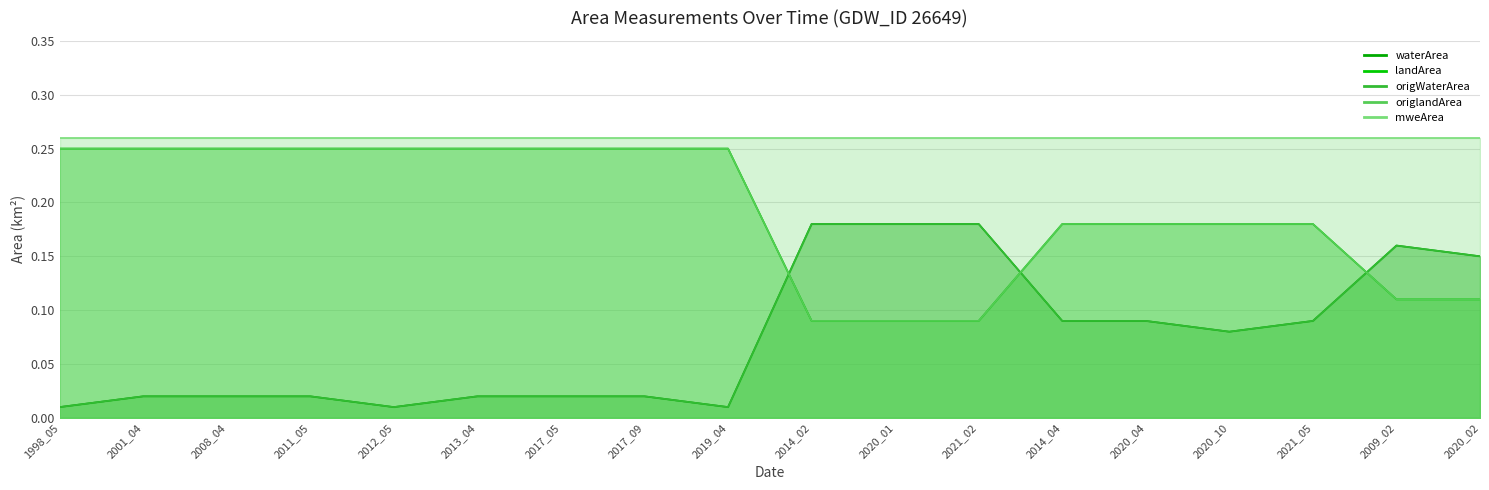

What is the label of the 8th point from the right?

2020_01